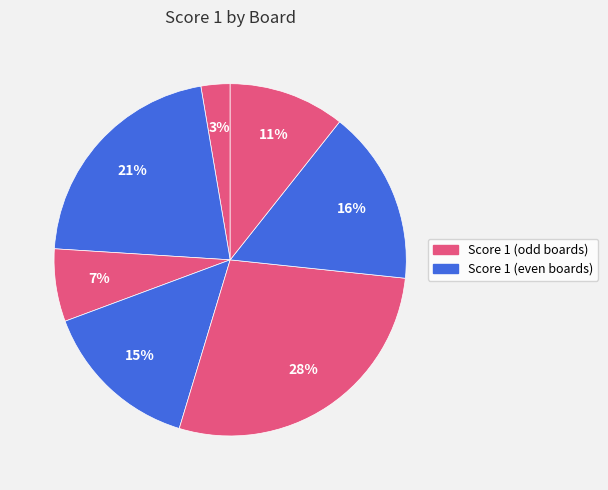

How many segments does this pie chart have?

7